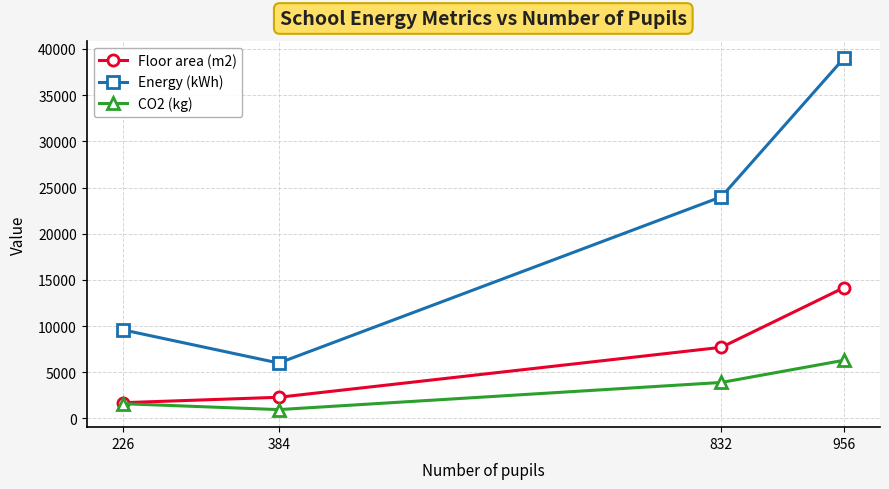

What is the minimum value for CO2 (kg)?

960